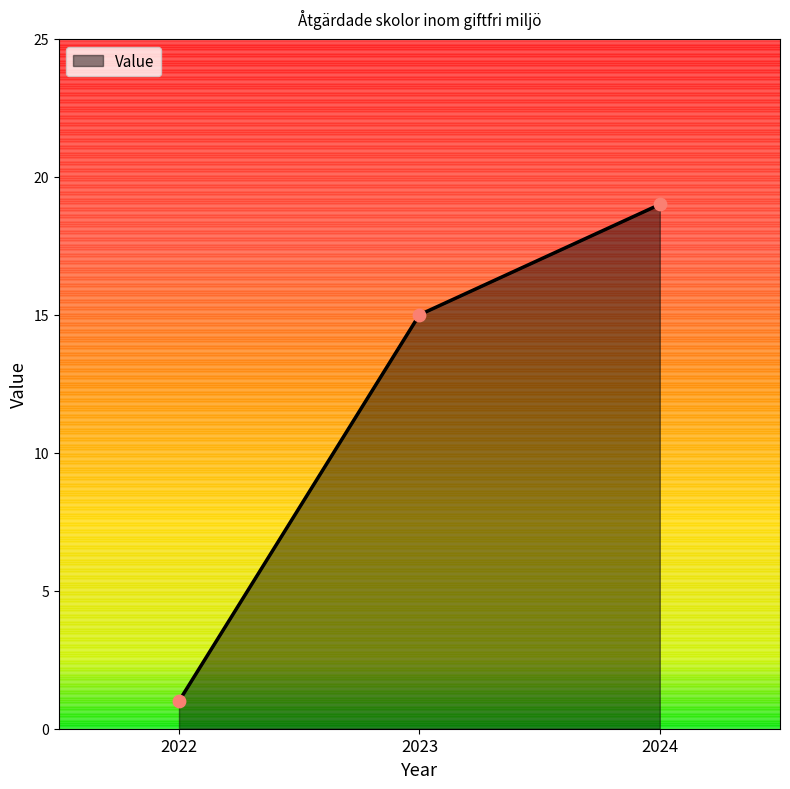

Between 2023 and 2022, which is larger?

2023